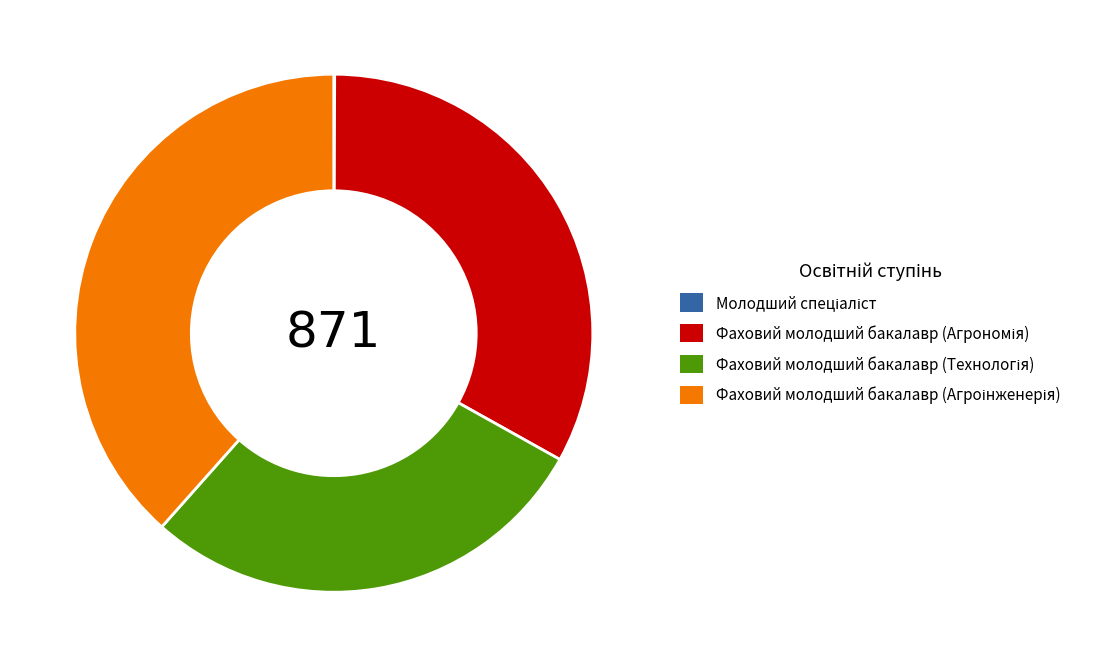

Is there a majority slice in this chart?

No